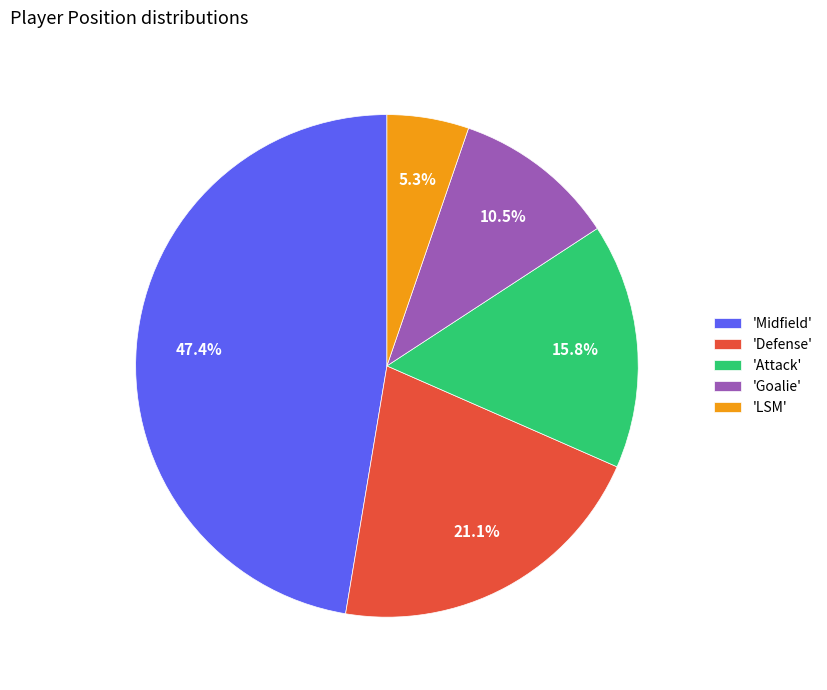

Approximately how many times larger is the value at 'Defense' compared to 'Midfield'?

0.4